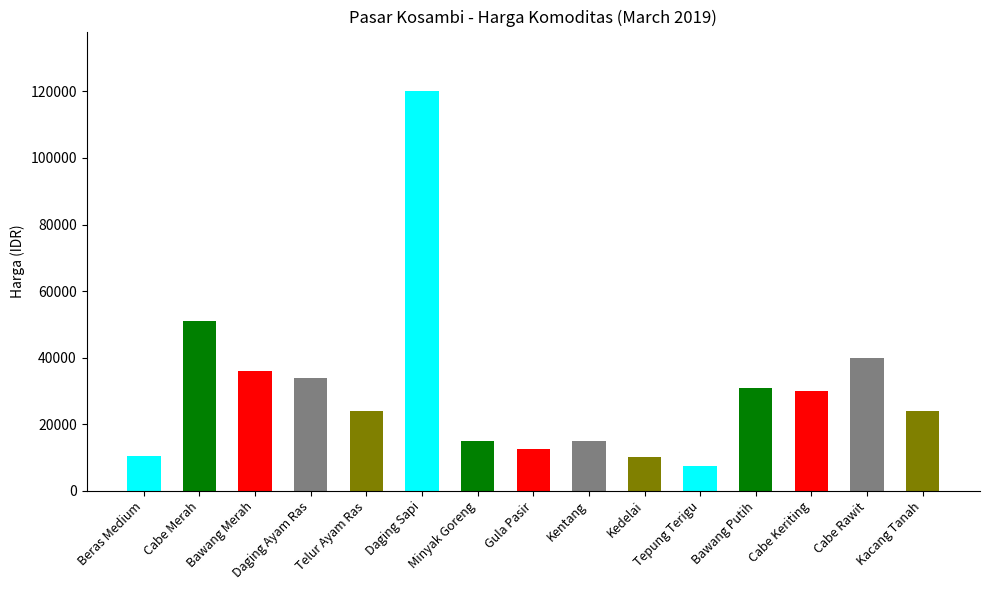

At which category does the chart reach its peak across all series?

Daging Sapi